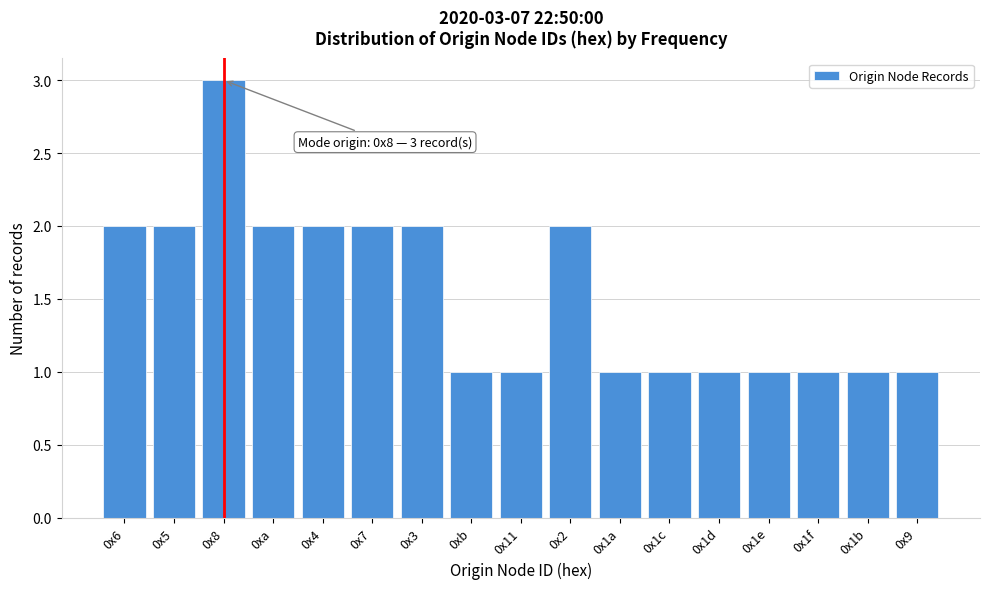

Reading right to left, transcribe all the data shown in this chart.

0x9=1	0x1b=1	0x1f=1	0x1e=1	0x1d=1	0x1c=1	0x1a=1	0x2=2	0x11=1	0xb=1	0x3=2	0x7=2	0x4=2	0xa=2	0x8=3	0x5=2	0x6=2